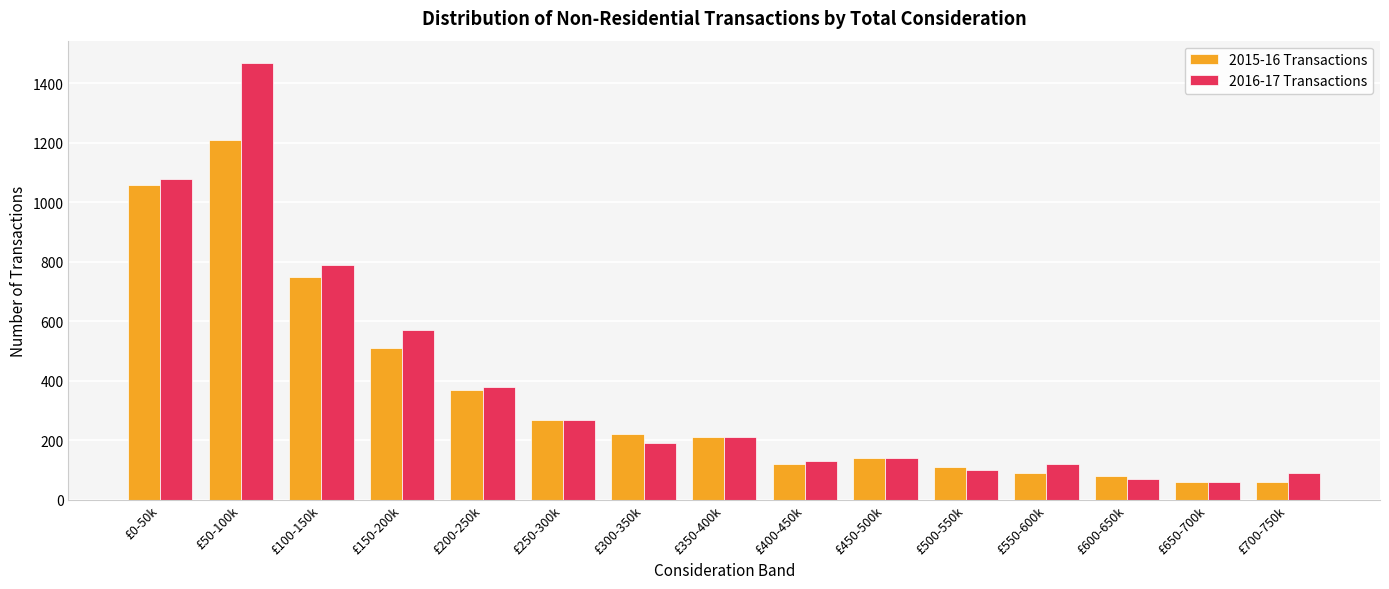

Which label corresponds to the largest value in the chart?

£50-100k